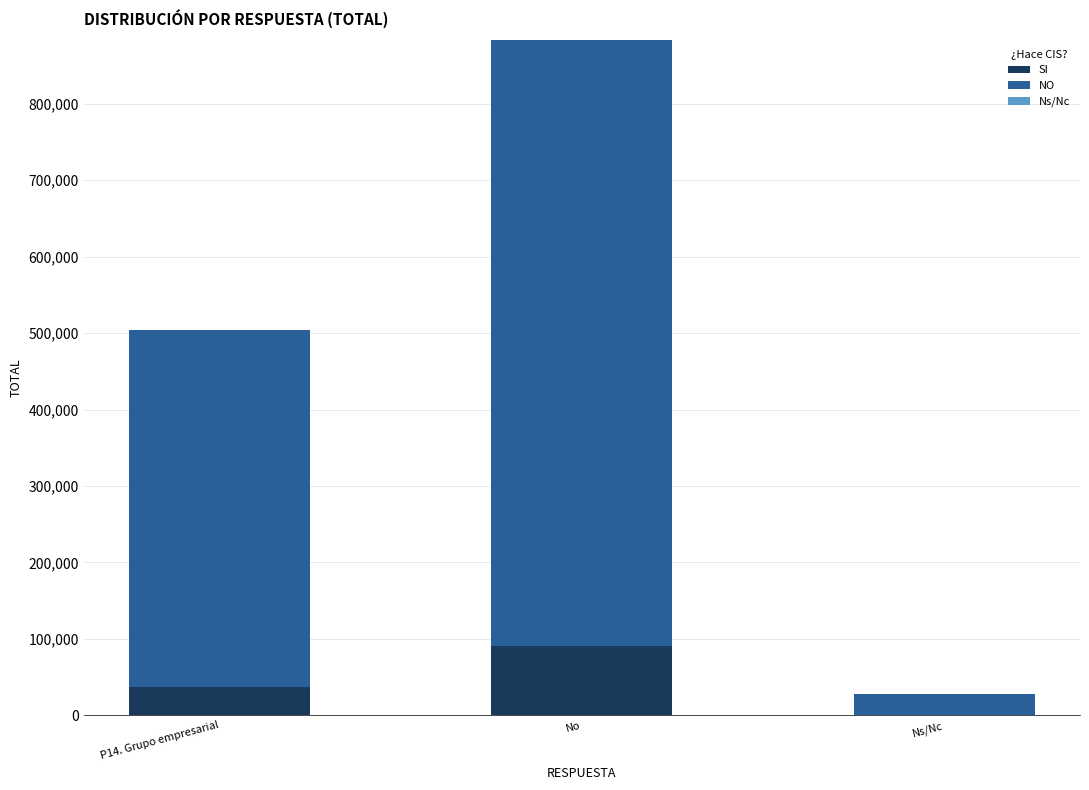

At which label does SI reach its peak?

No